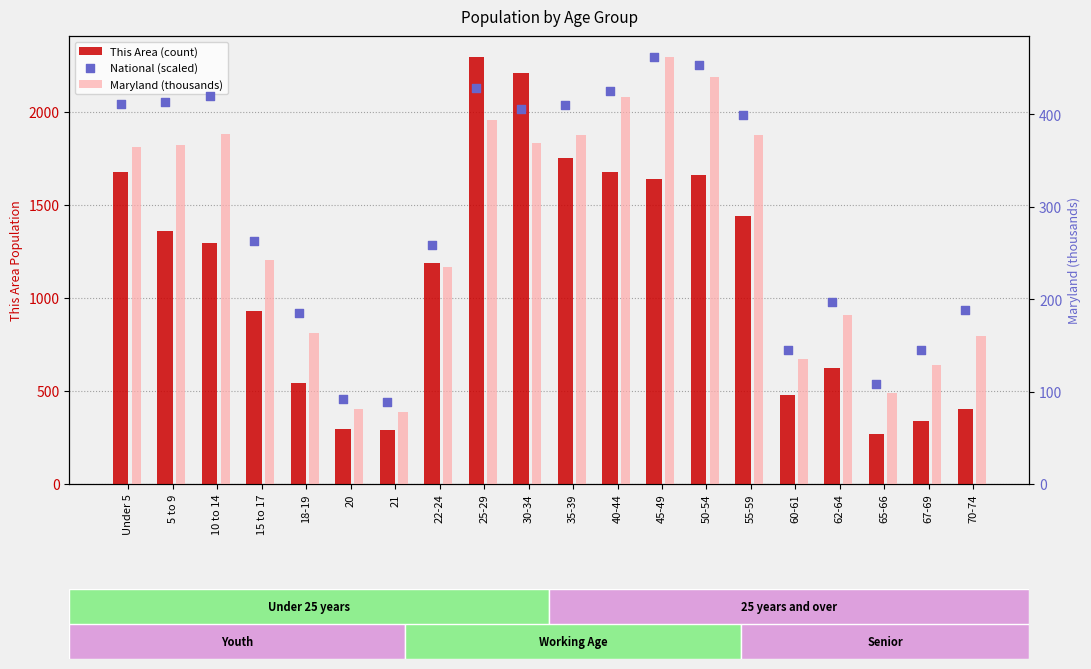

At which category is the sum across all series the highest?

25-29